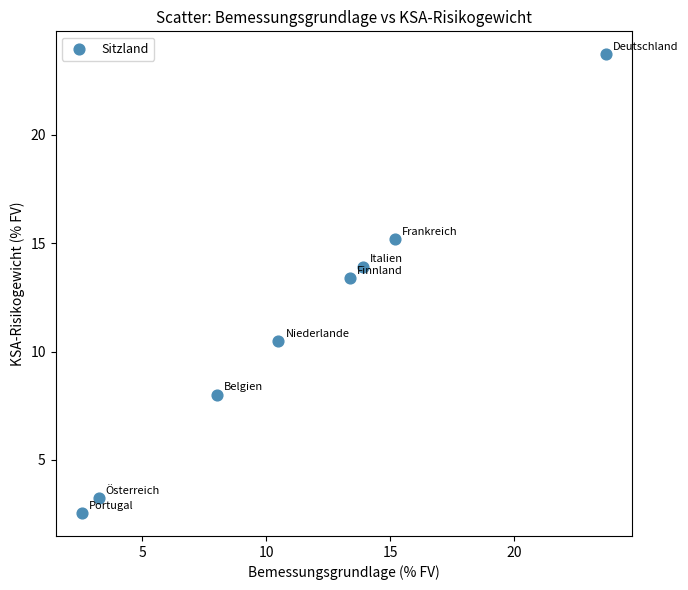

What is the range of Y values (max minus min)?

21.1